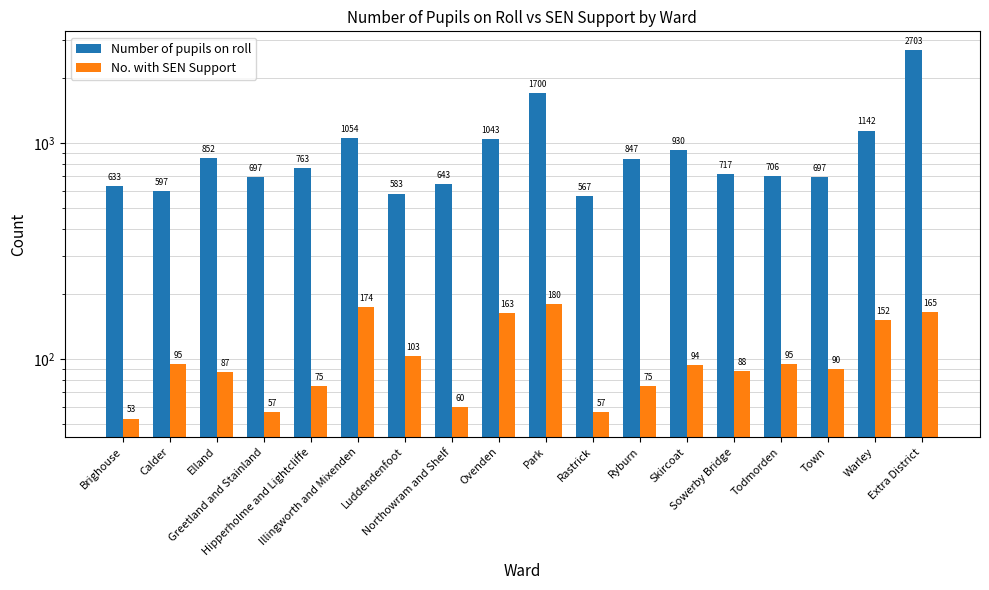

What is the difference between the No. with SEN Support values at Luddendenfoot and Todmorden?

8